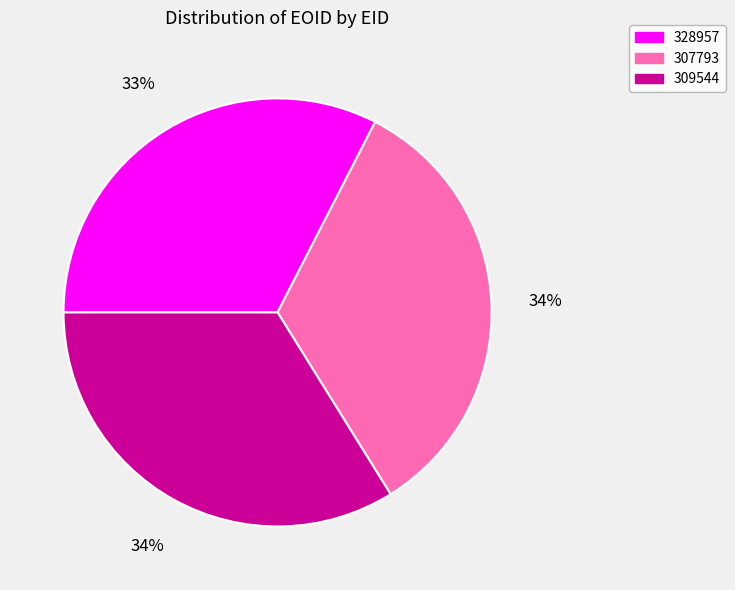

To the nearest percent, what percentage of the pie is 309544?

34%